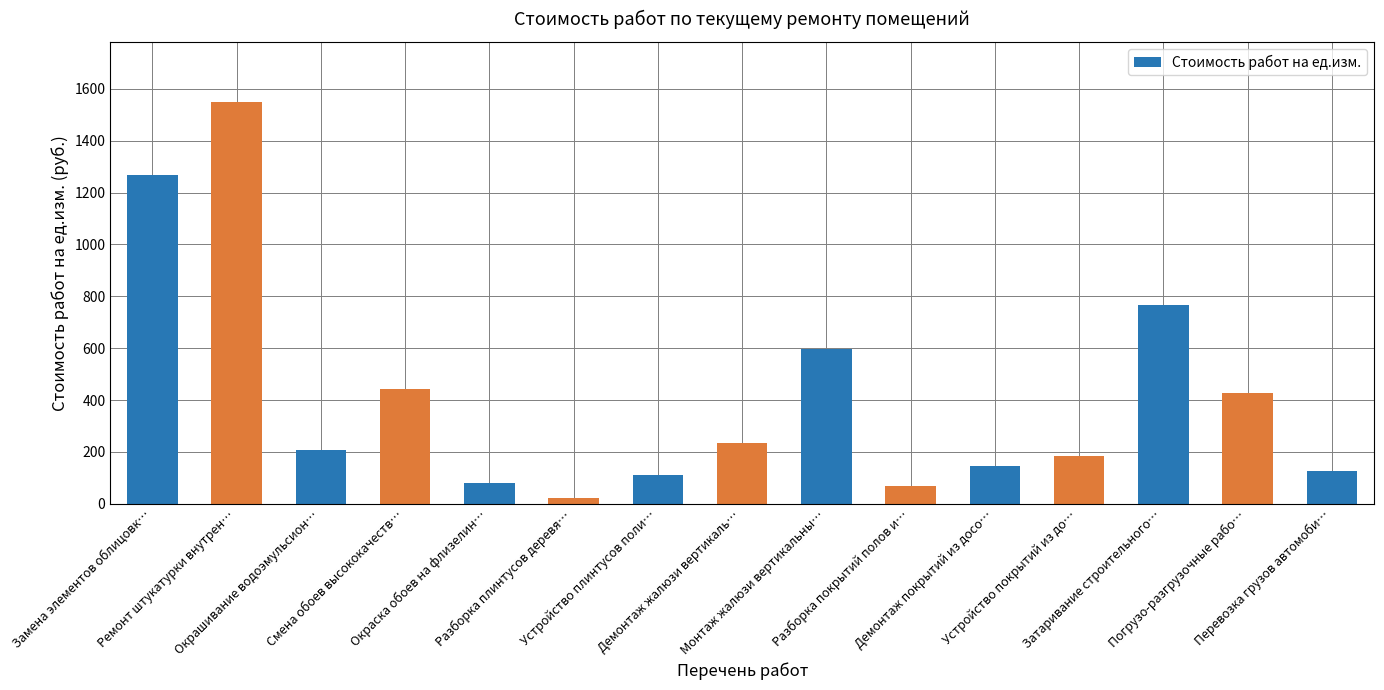

What is the change in value from Погрузо-разгрузочные рабо… to Перевозка грузов автомоби…?

-301